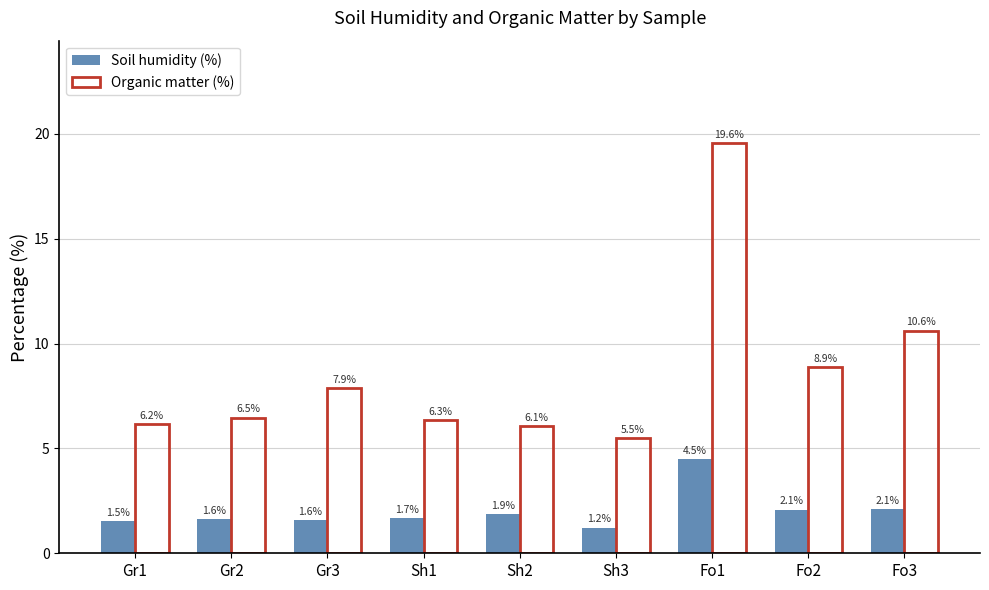

Rank the categories by Organic matter (%) value from highest to lowest.

Fo1, Fo3, Fo2, Gr3, Gr2, Sh1, Gr1, Sh2, Sh3